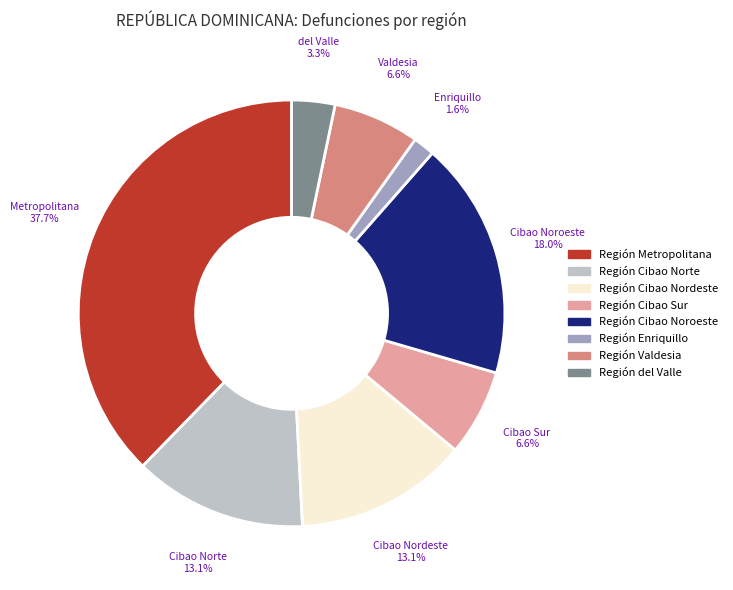

To the nearest percent, what is the difference between the Región Cibao Sur and Región del Valle slice percentages?

3%